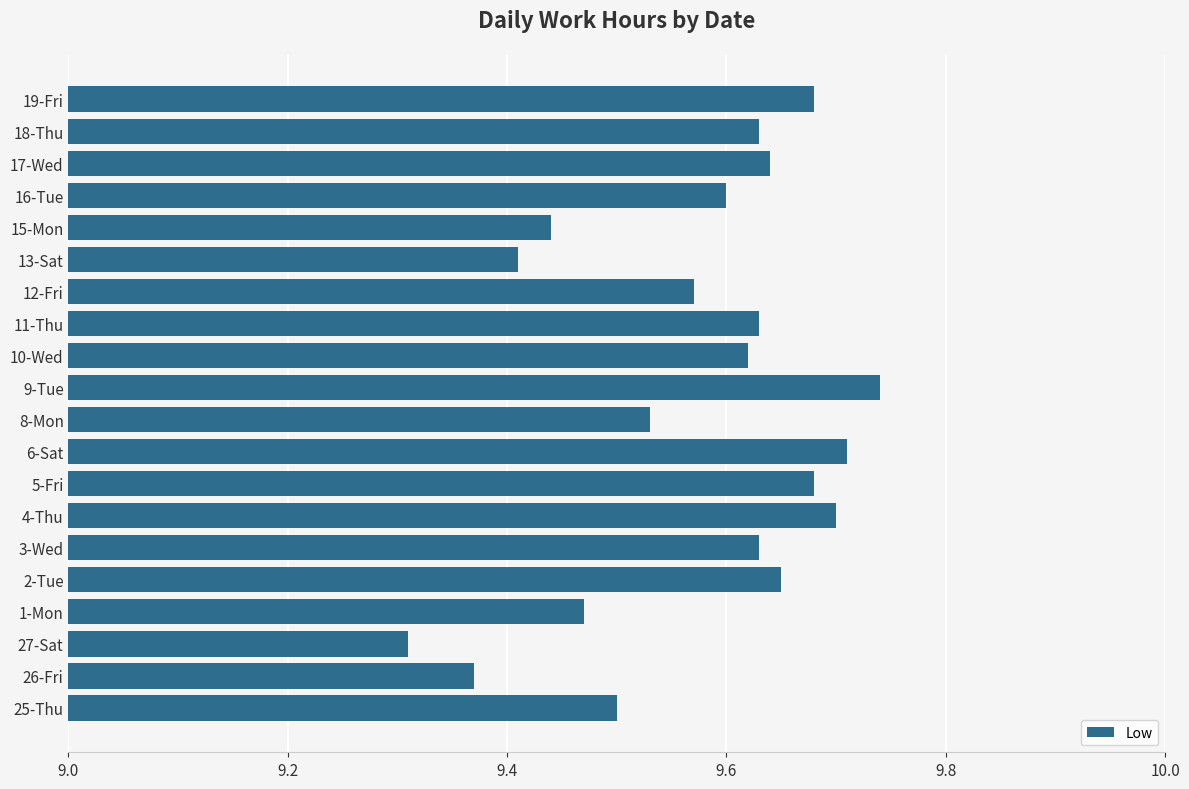

How many bars are there in total?

20